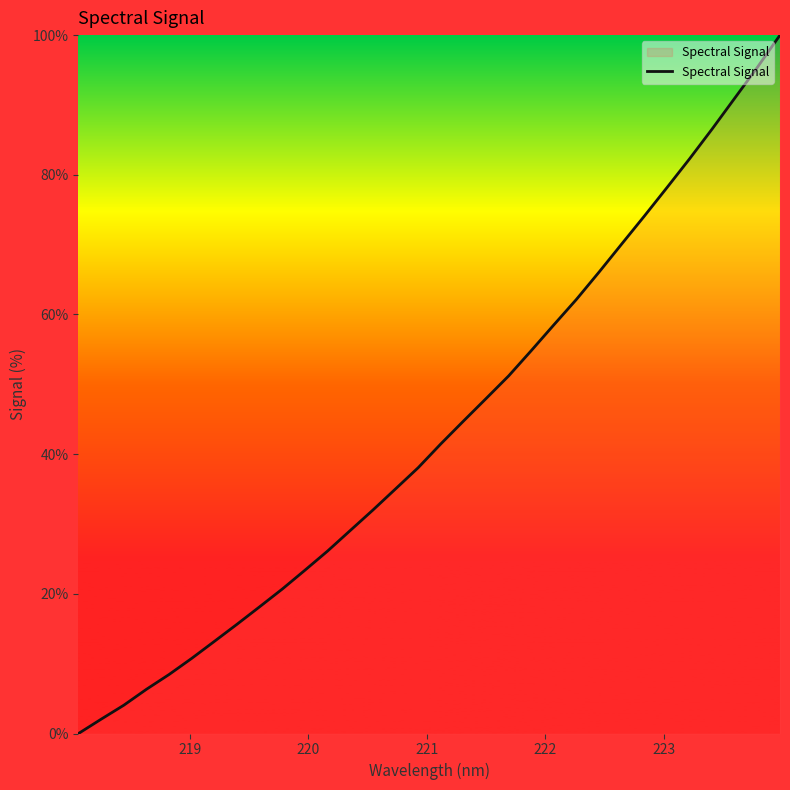

What is the maximum value shown in the chart?

100.0